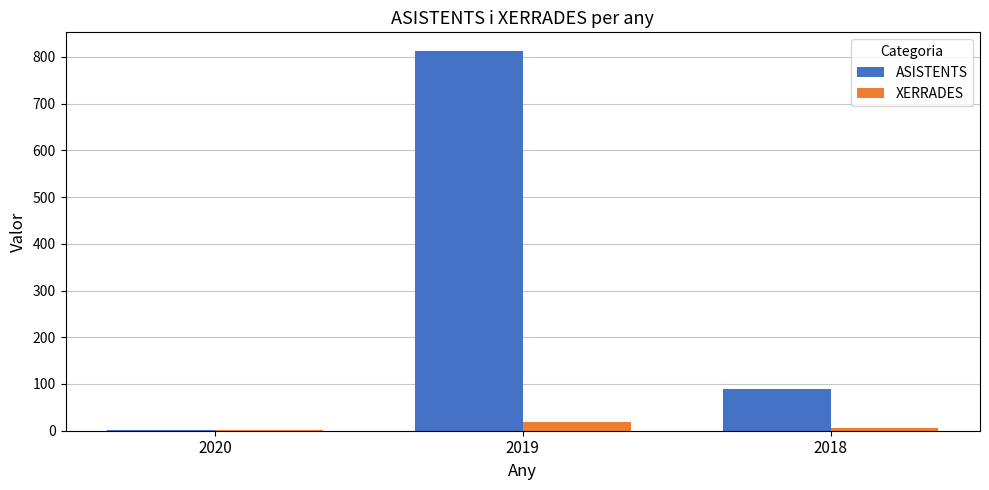

How many groups of bars are there?

3